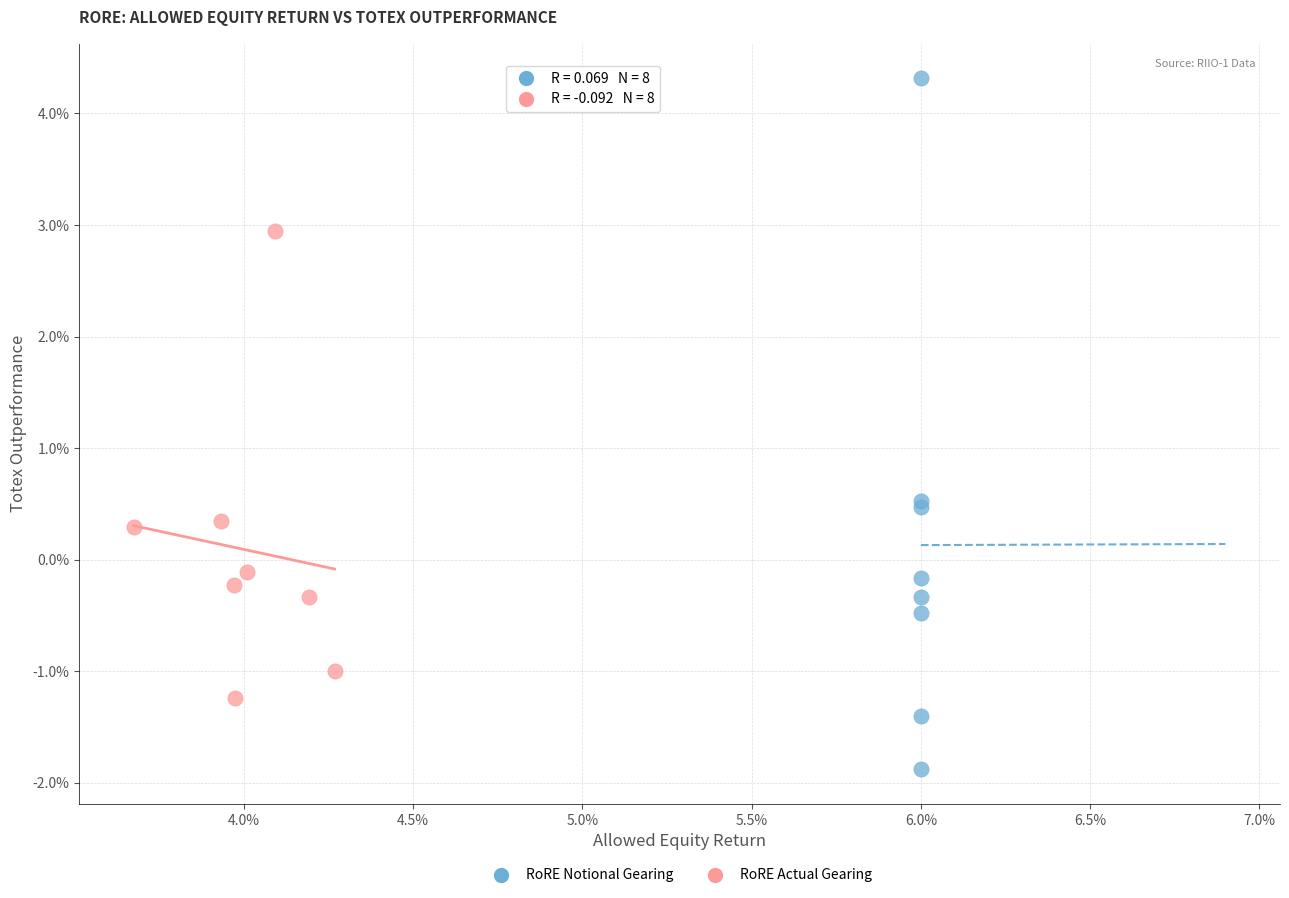

Which series contains the lowest Y value?

RoRE Notional Gearing